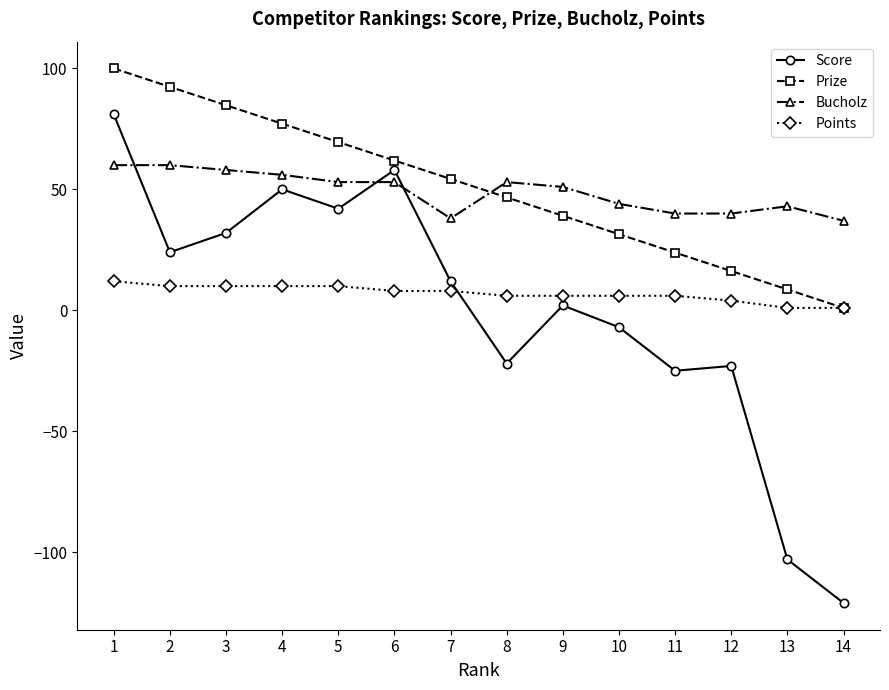

What is the maximum value for Points?

12.0